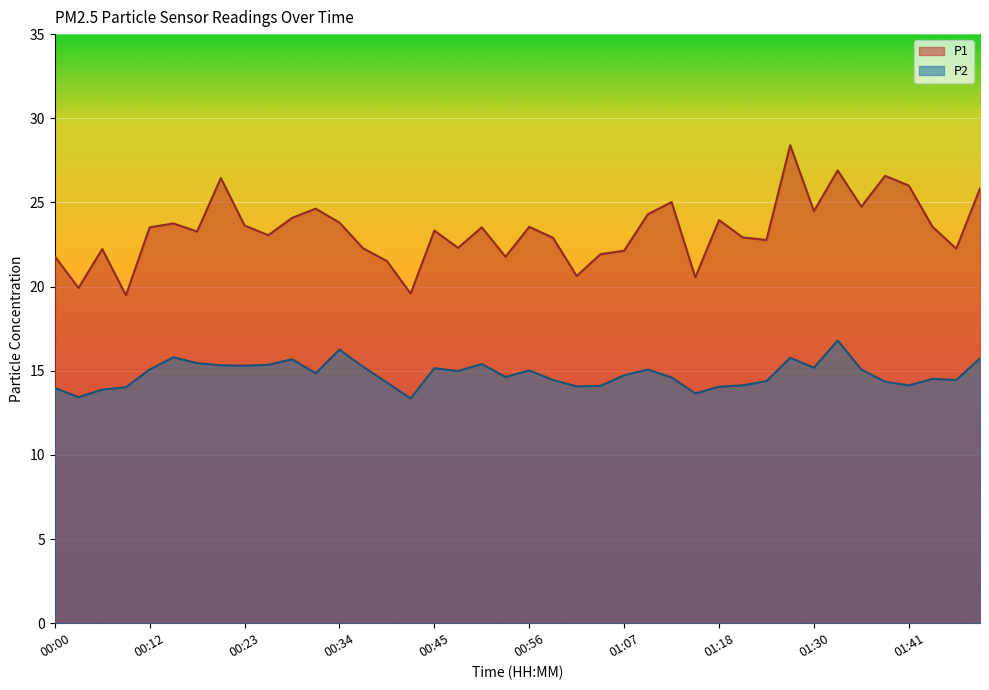

What is the minimum value shown in the chart?

13.3